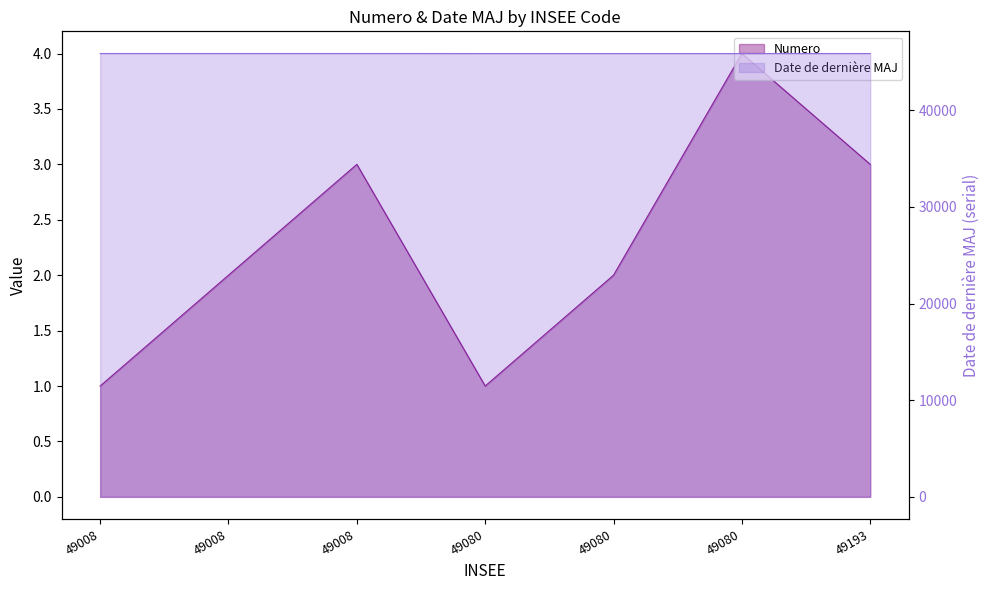

True or false: Date de dernière MAJ and Numero intersect in this chart.

False